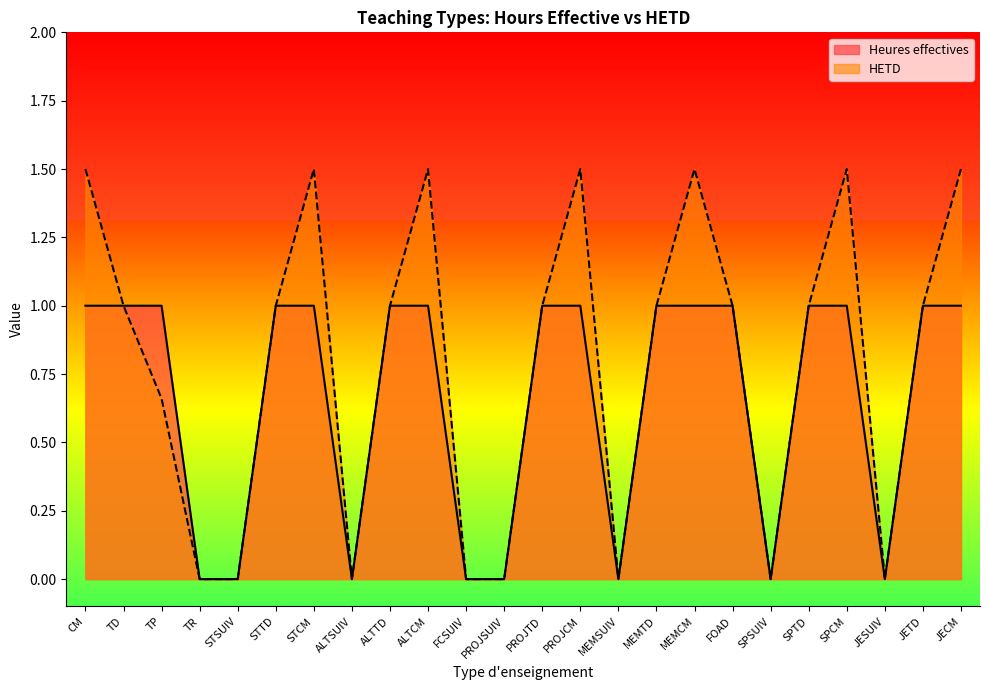

Where is the first local maximum for HETD?

STCM